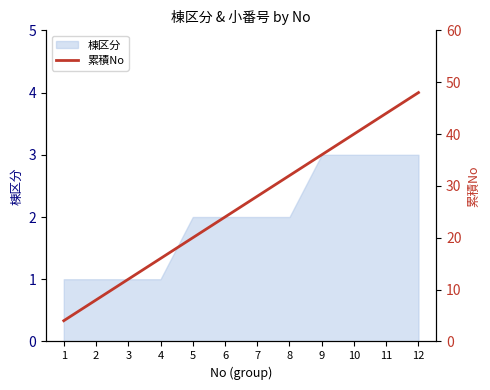

What is the approximate value at 6, to the nearest 10?

20